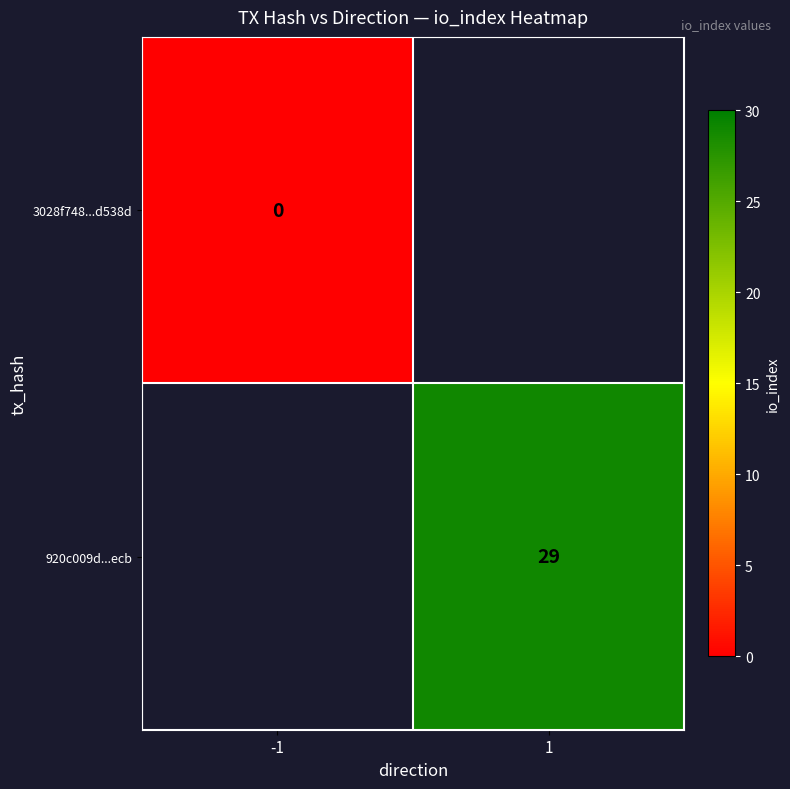

The 920c009d...ecb series shows 39 at 1. True or false?

False